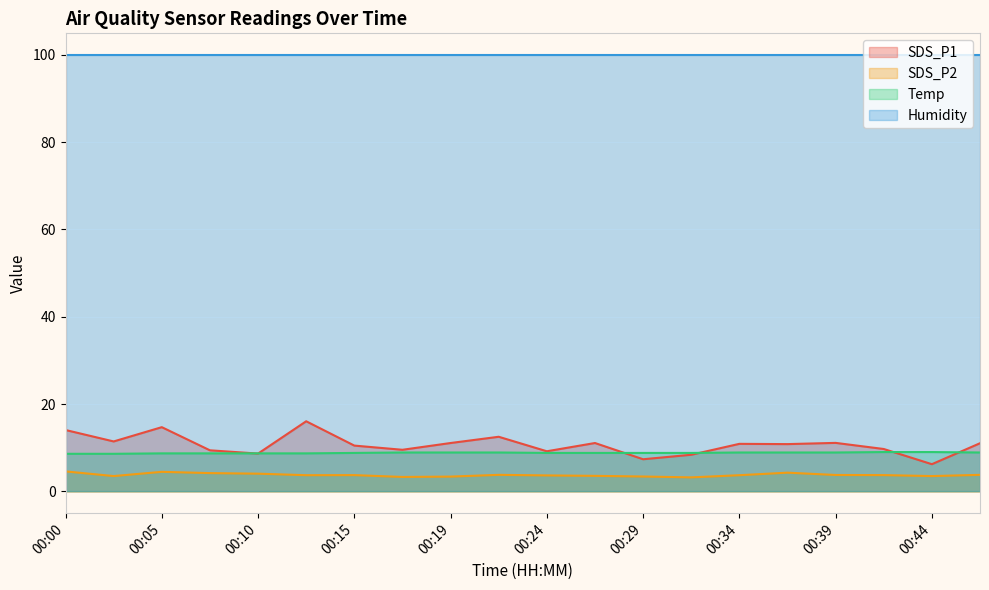

What is the total value across all series at 00:24?

121.5